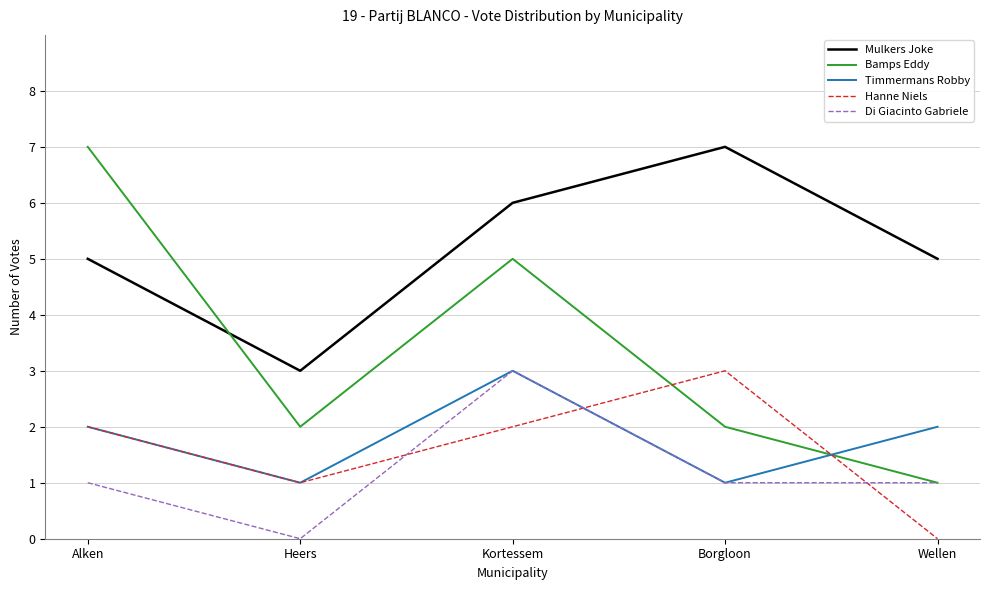

Which series ends up on top after the final intersection of Timmermans Robby and Hanne Niels?

Timmermans Robby